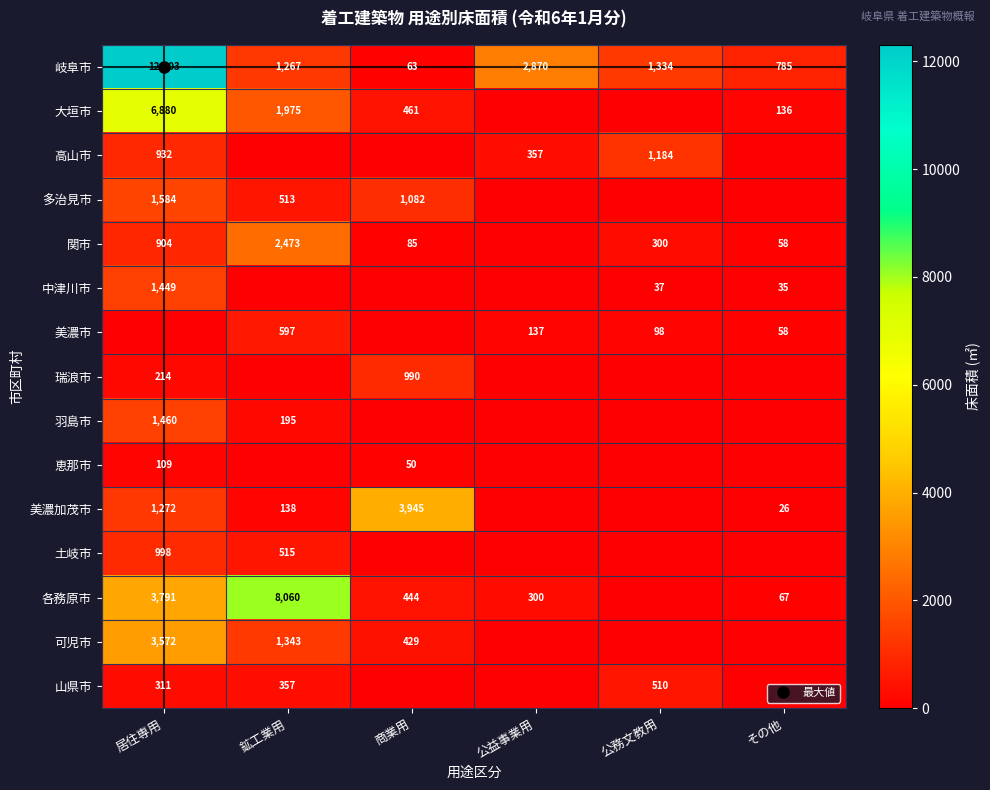

Where does the 岐阜市 series first go above 1334?

居住専用